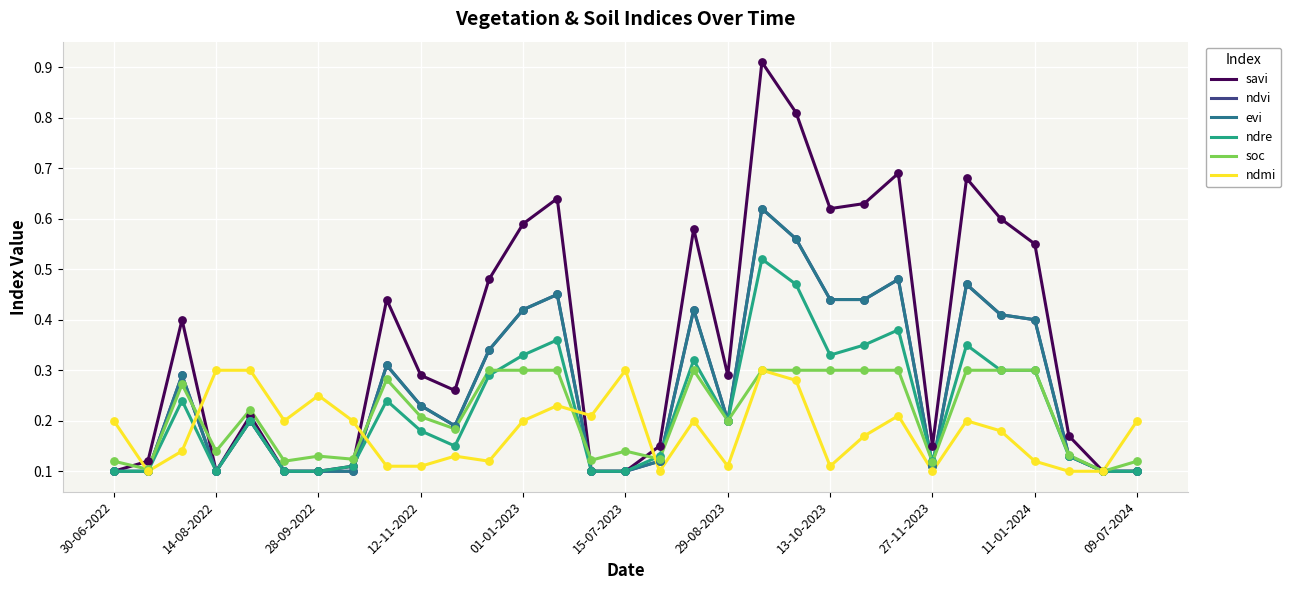

Does the chart have visible grid lines?

Yes